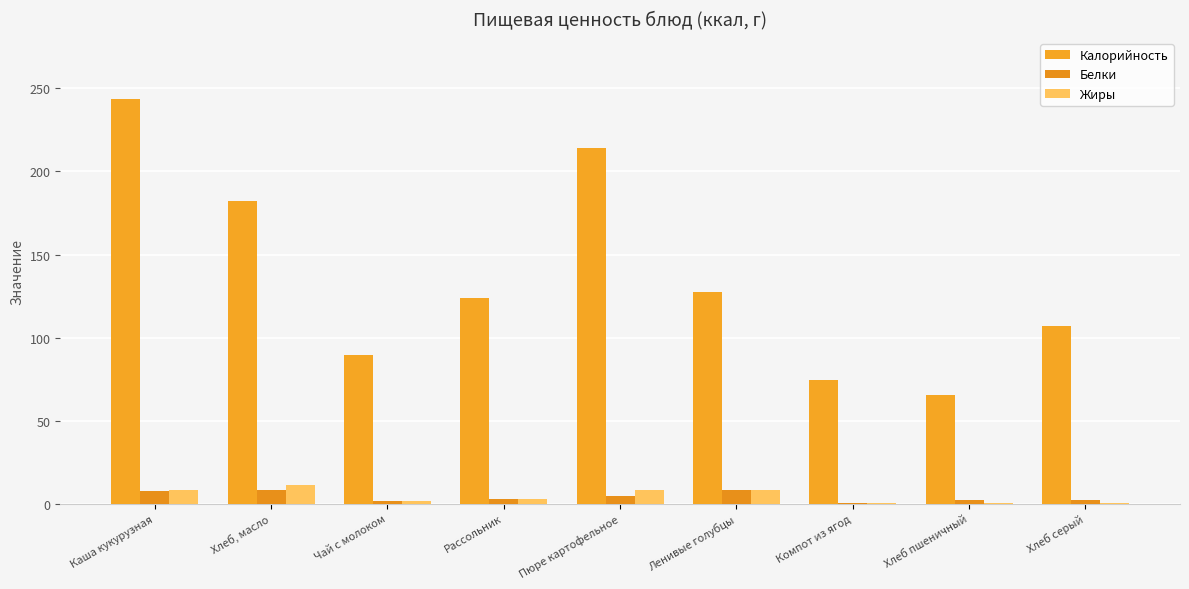

The Белки series shows 7.9 at Хлеб, масло. True or false?

True